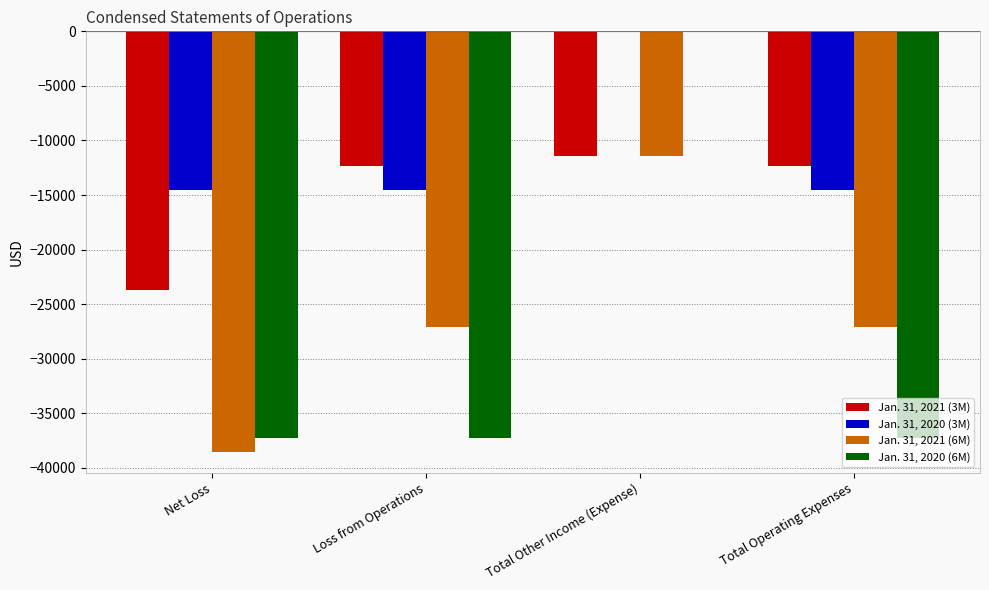

Which series changed the most between Total Other Income (Expense) and Total Operating Expenses?

Jan. 31, 2020 (6M)